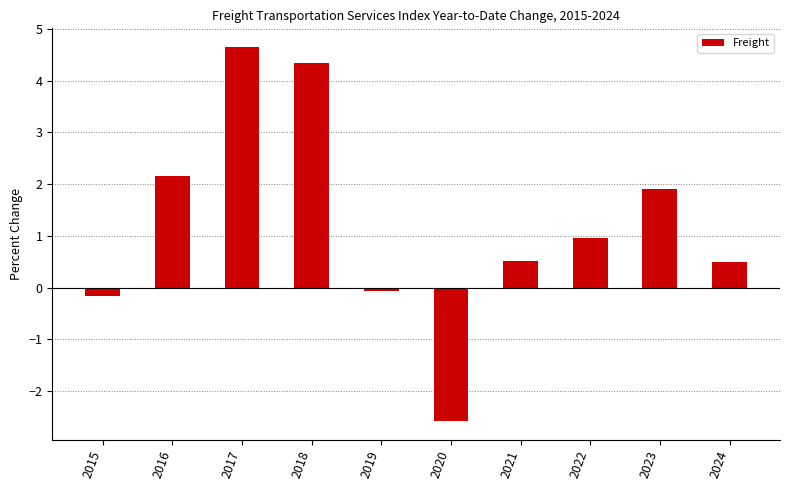

How many values exceed 0?

7